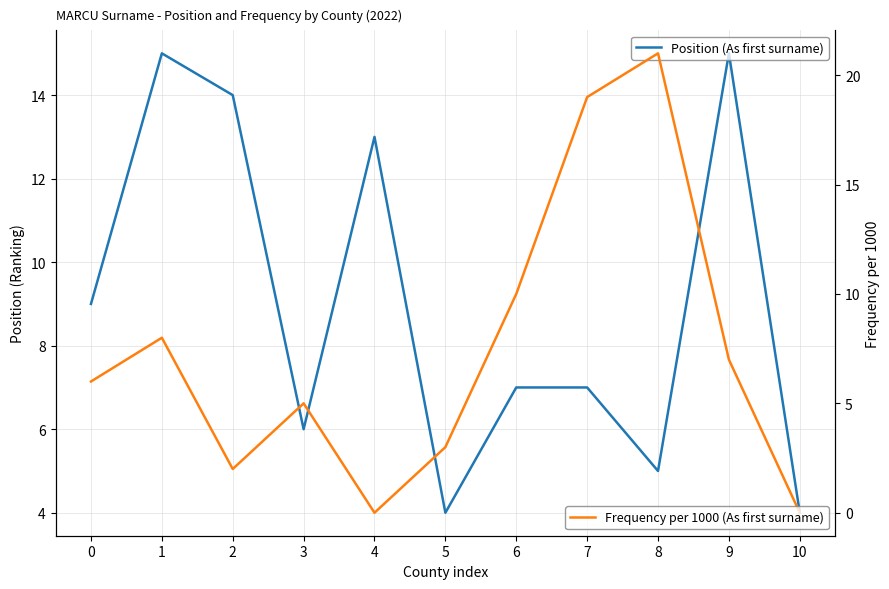

Where is Frequency per 1000 (As first surname) nearest to the value 10?

6